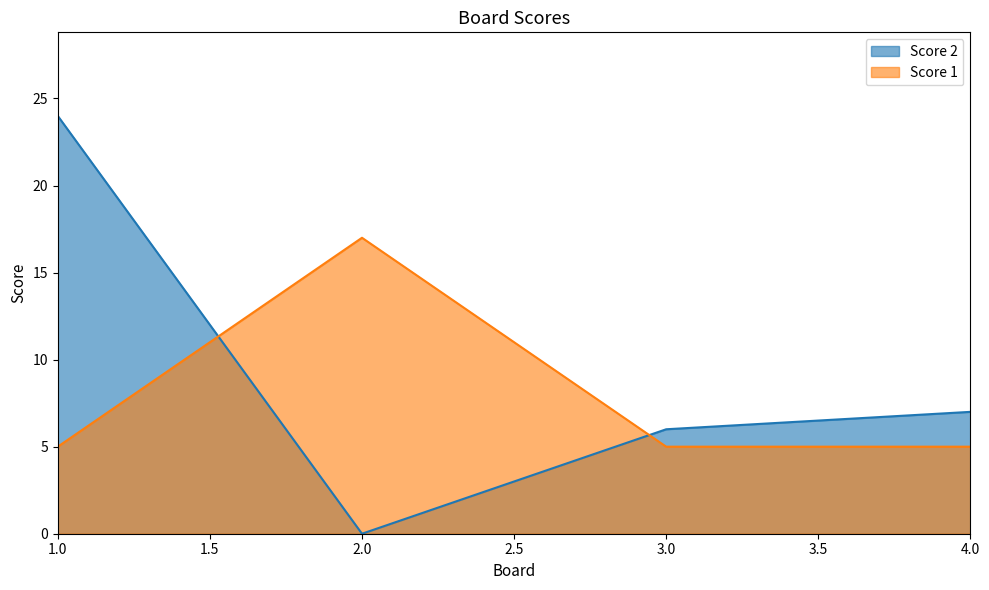

List the series in order of their peak value, lowest first.

Score 1, Score 2